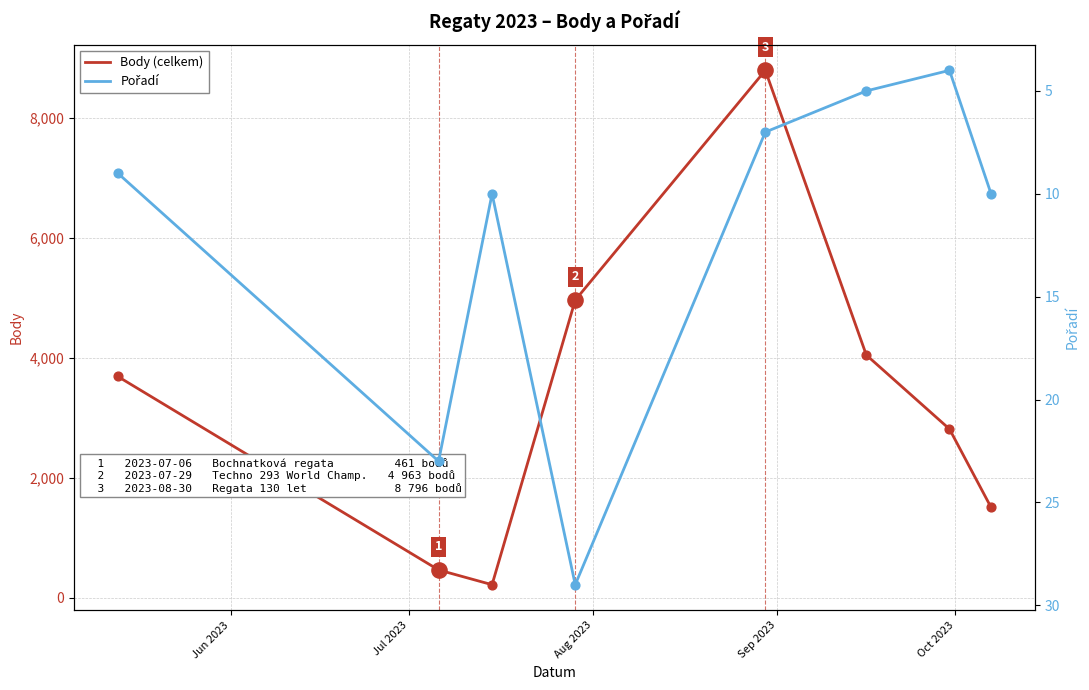

What is the minimum value for Body (celkem)?

215